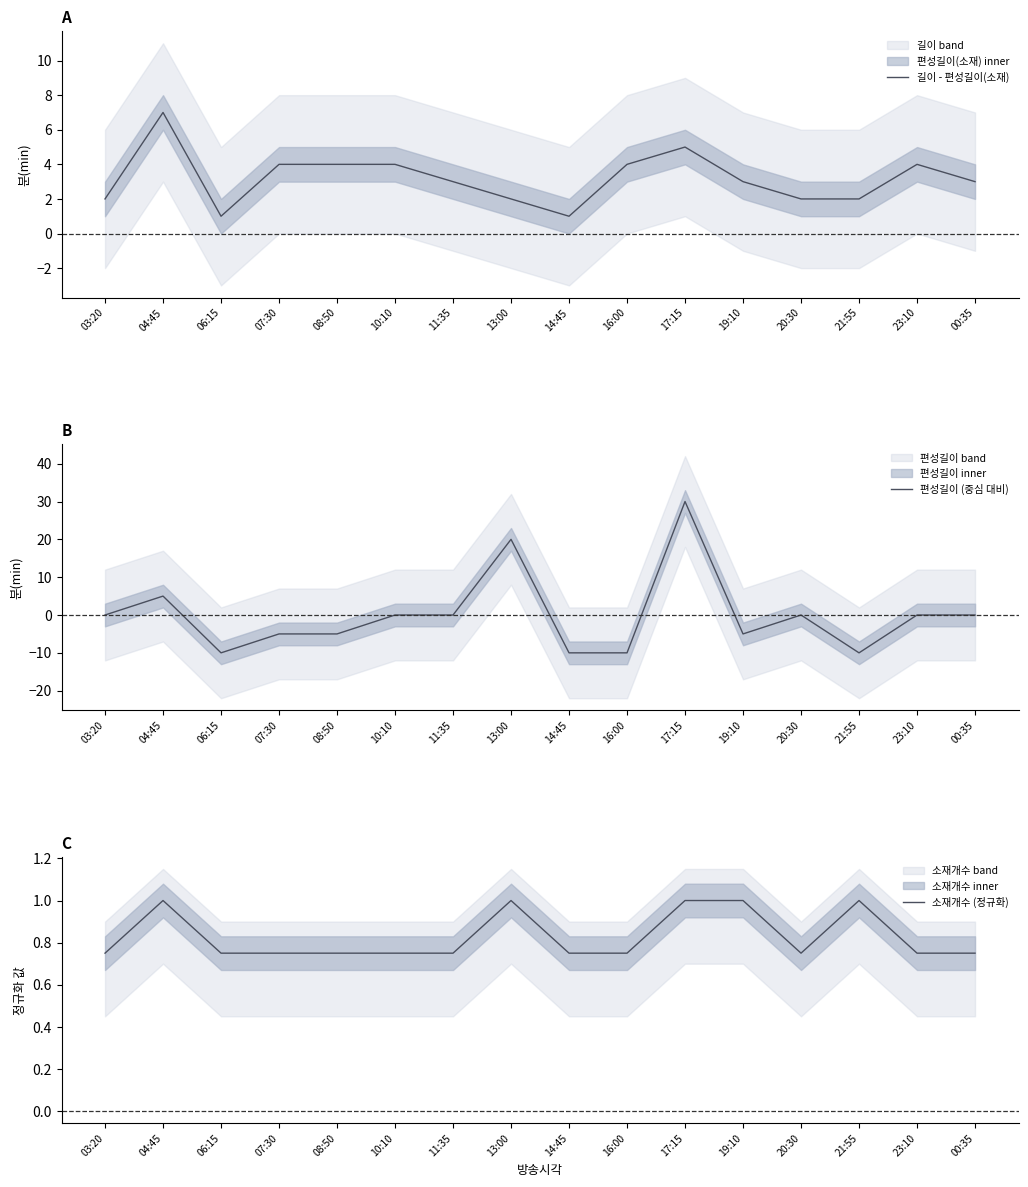

Between 13:00 and 17:15, which series saw the biggest shift?

편성길이 (중심 대비)